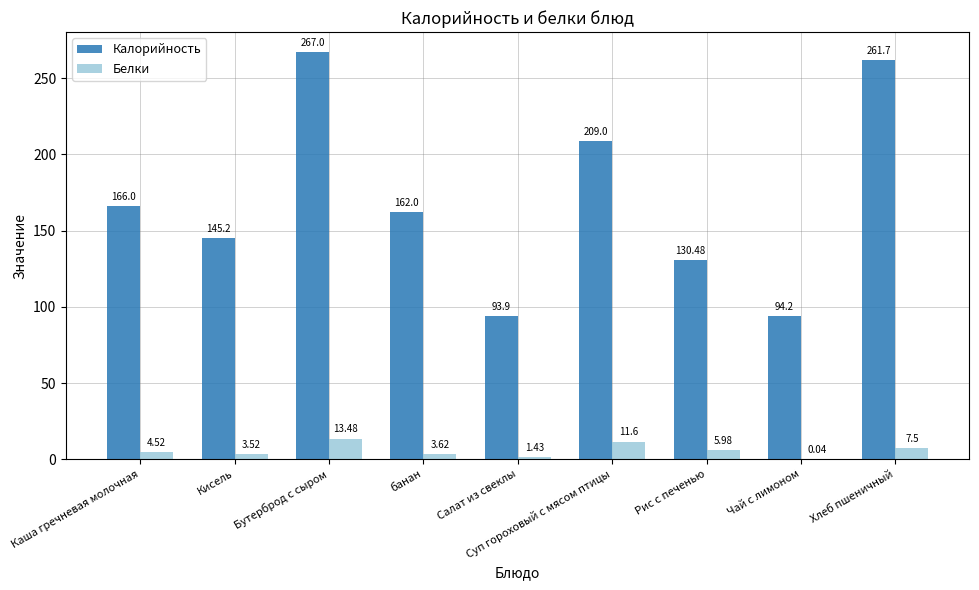

Which series has the largest total across all categories?

Калорийность